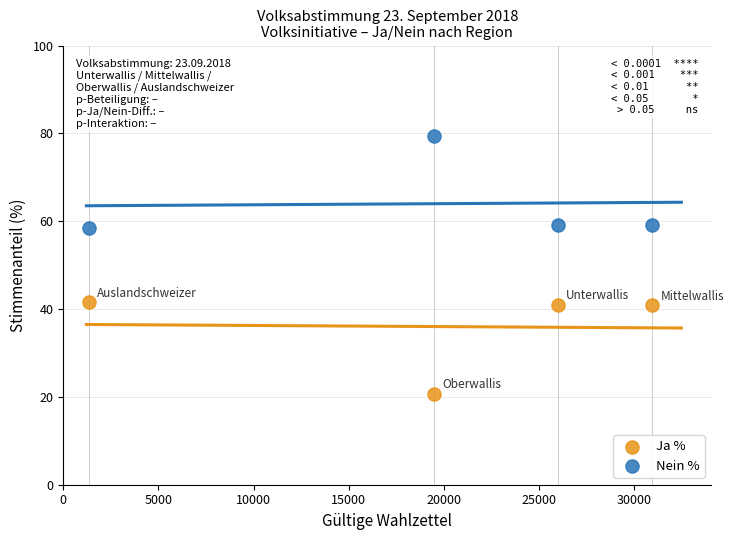

Across all data points, what is the average Y value?

50.0